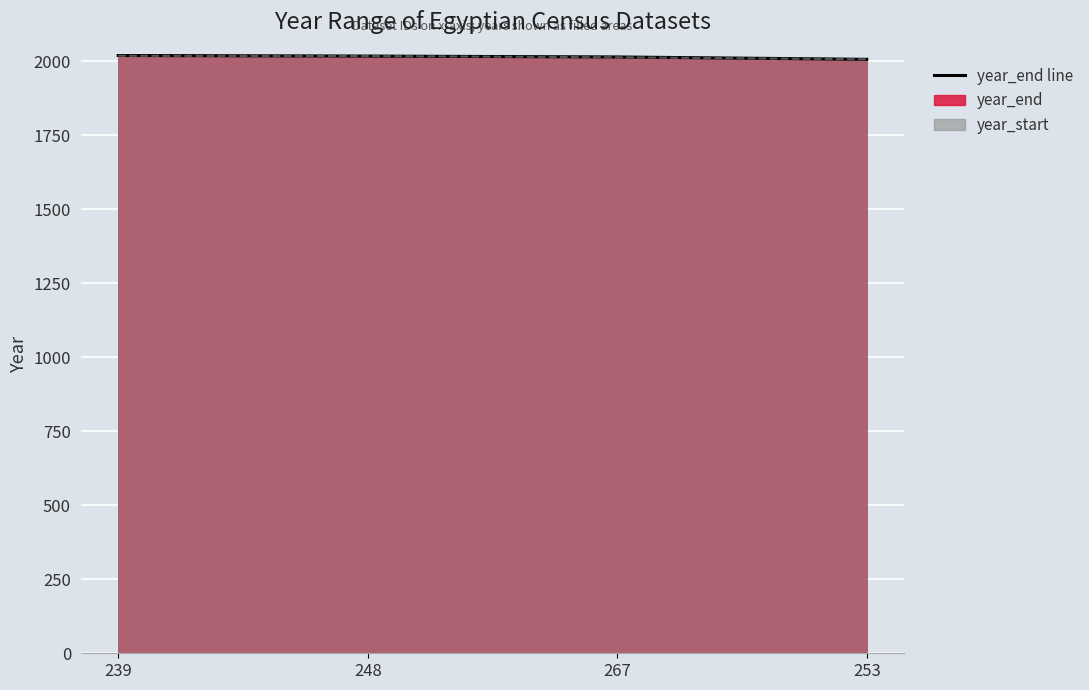

Where does the year_start line series first go above 2017?

239